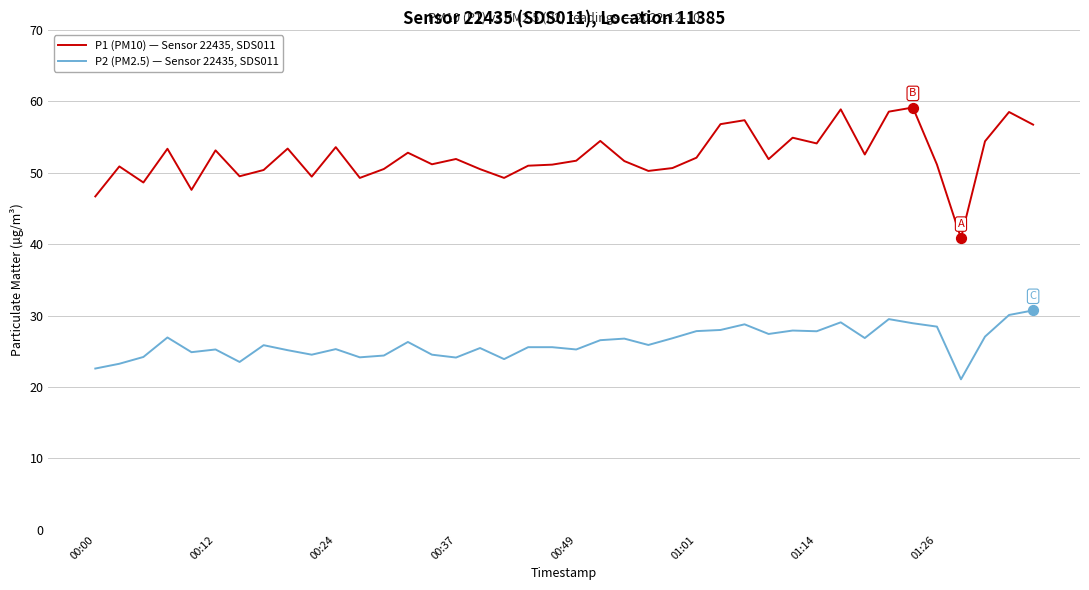

What are all the series names shown in the legend?

P1 (PM10) — Sensor 22435, SDS011, P2 (PM2.5) — Sensor 22435, SDS011